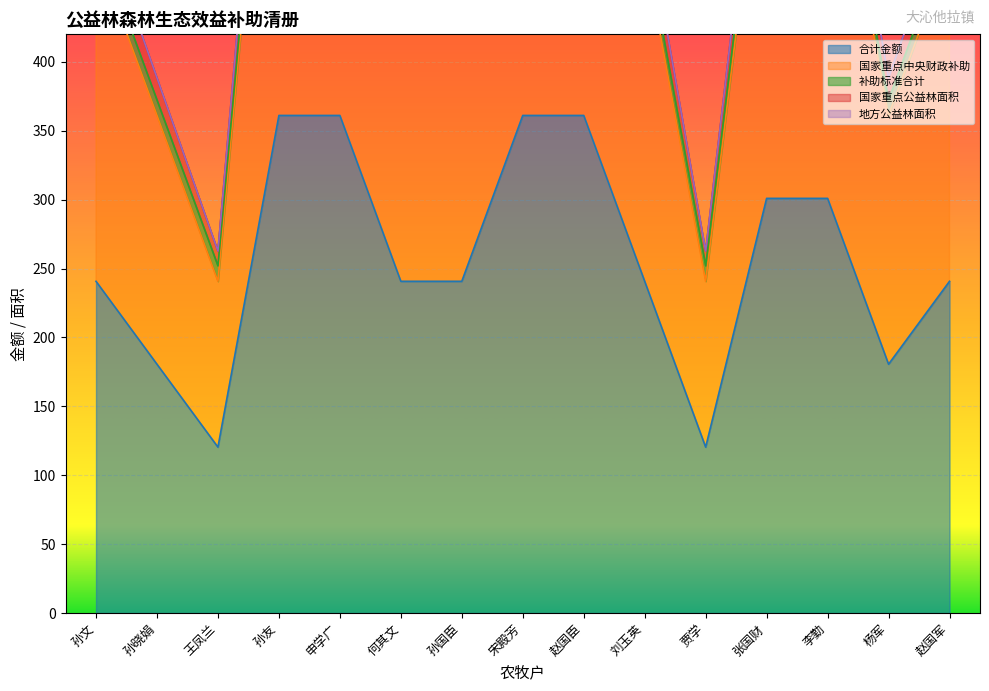

What is the maximum value for 合计金额?

361.1